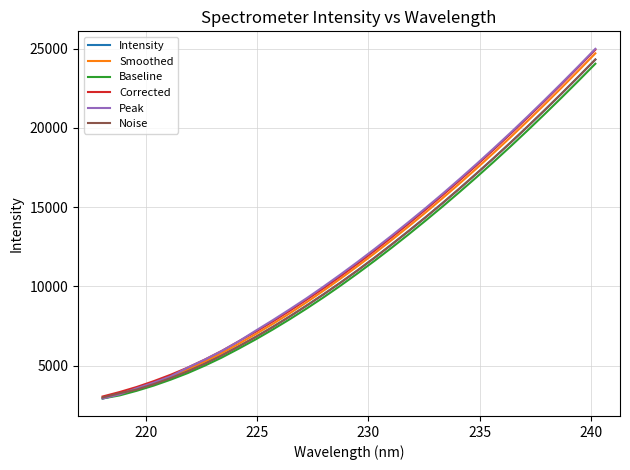

What is the maximum value shown in the chart?

24995.0